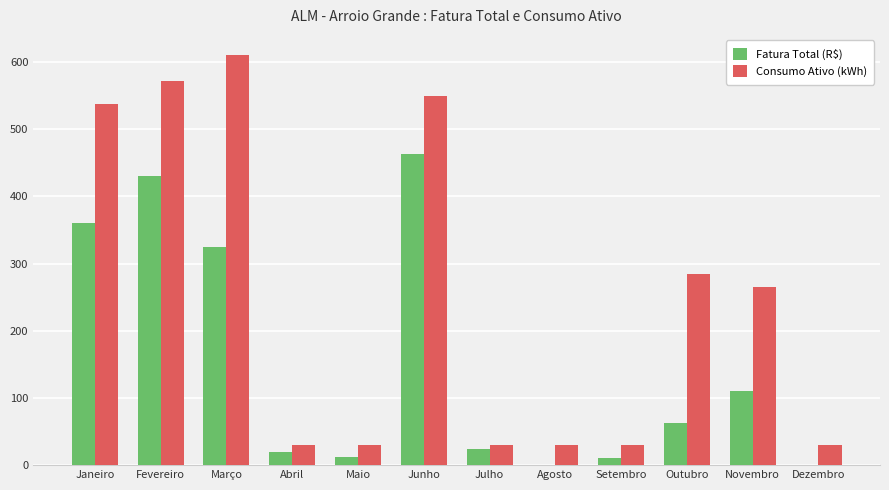

Which label corresponds to the largest value in the chart?

Março